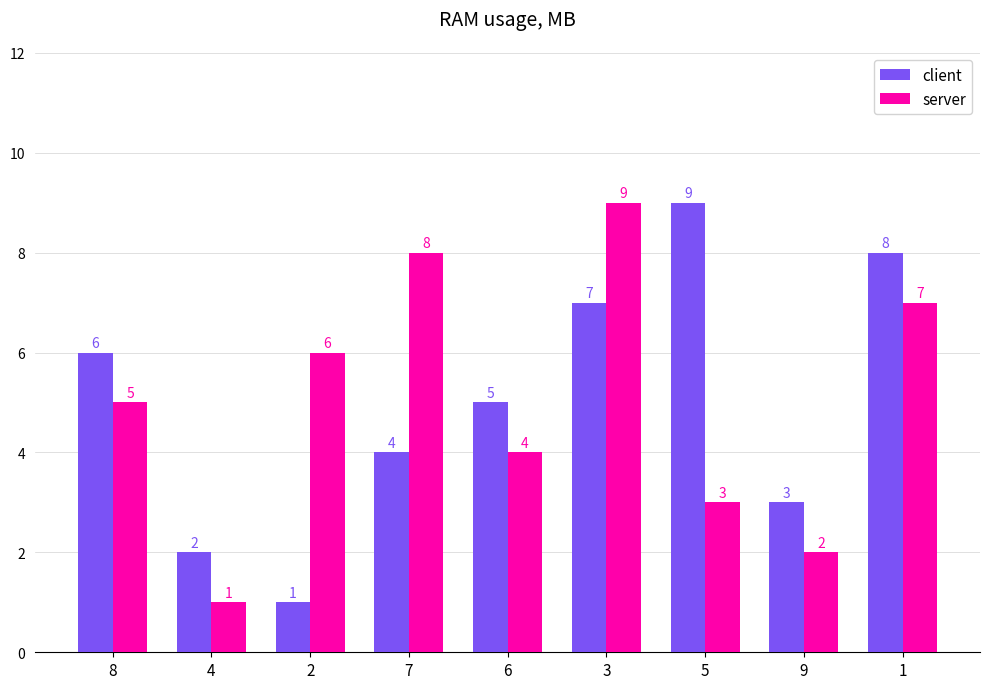

The value of server at 1 is 7. True or false?

True